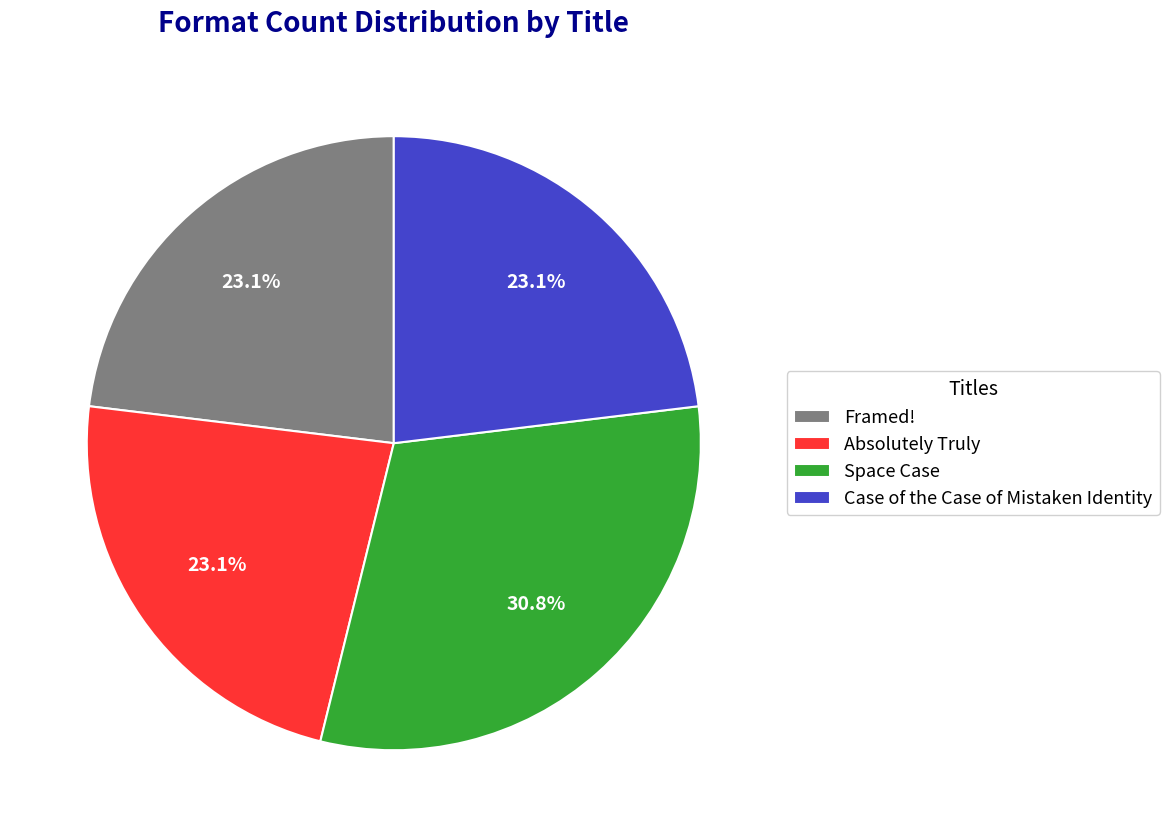

To the nearest percent, what is the combined percentage of Space Case and Absolutely Truly?

54%